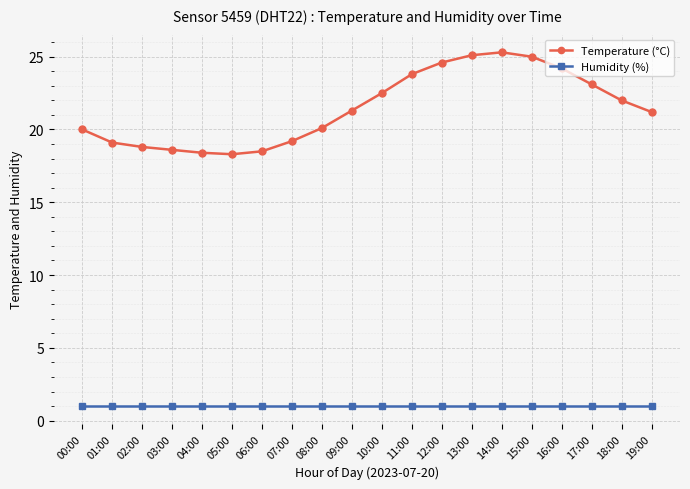

What value does the Temperature (°C) series have at 09:00?

21.3